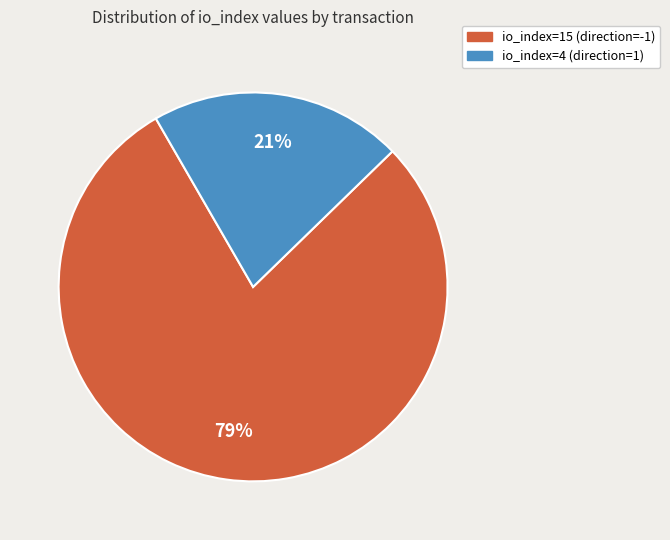

How many segments does this pie chart have?

2